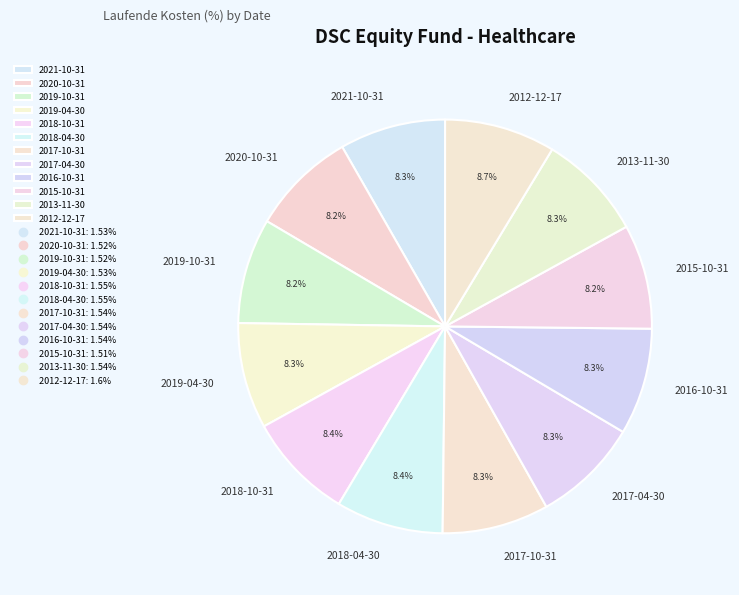

To the nearest percent, what portion does 2018-10-31 represent?

8%